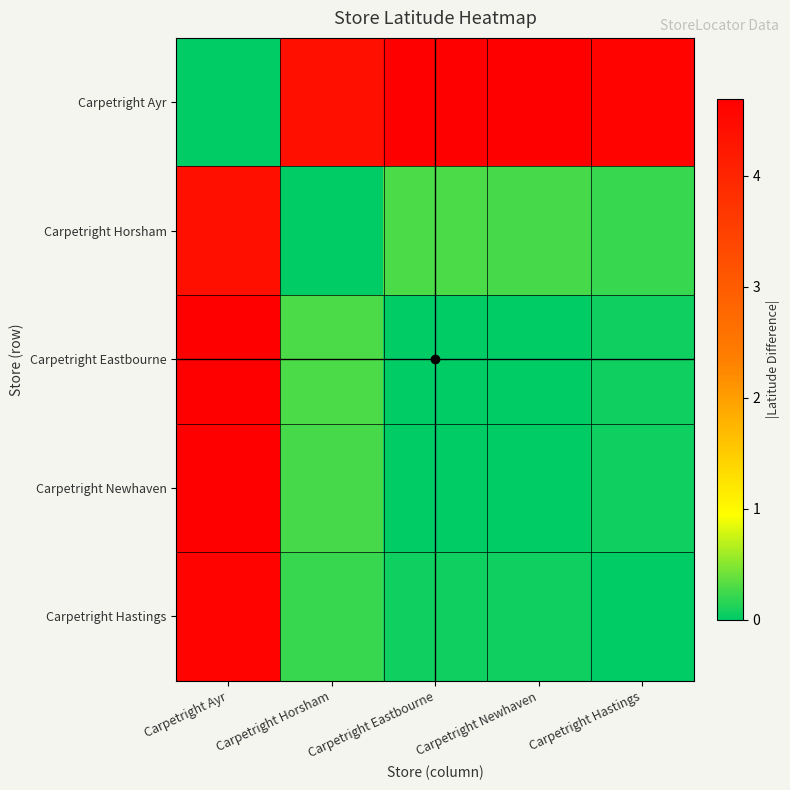

Which series has the largest range (max minus min)?

Carpetright Ayr